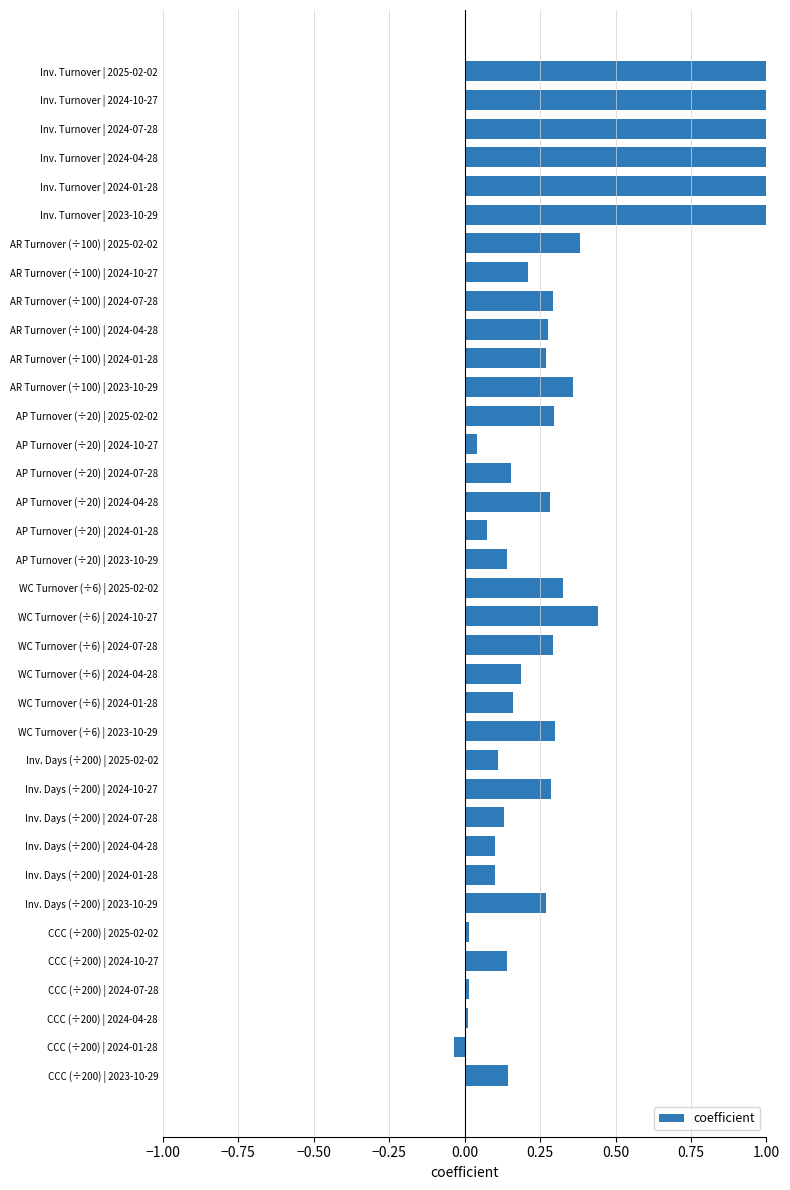

Which has a higher value, AR Turnover (÷100) | 2024-10-27 or AR Turnover (÷100) | 2024-07-28?

AR Turnover (÷100) | 2024-07-28